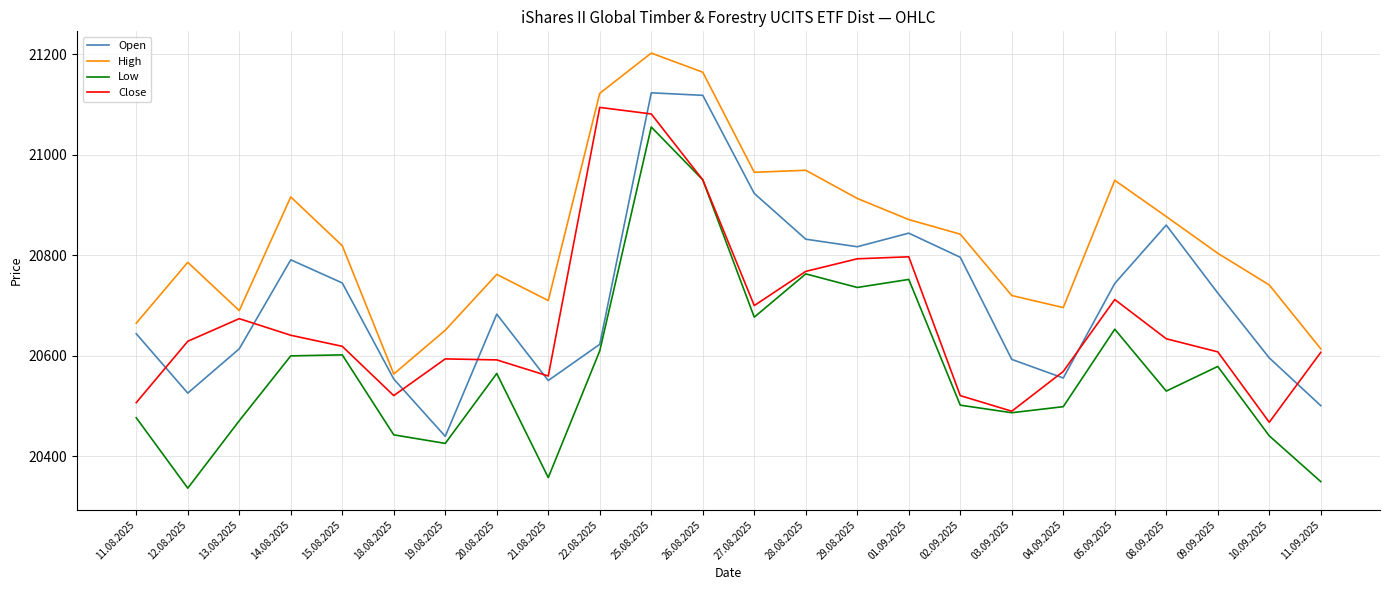

What is the sum of all High values?

500012